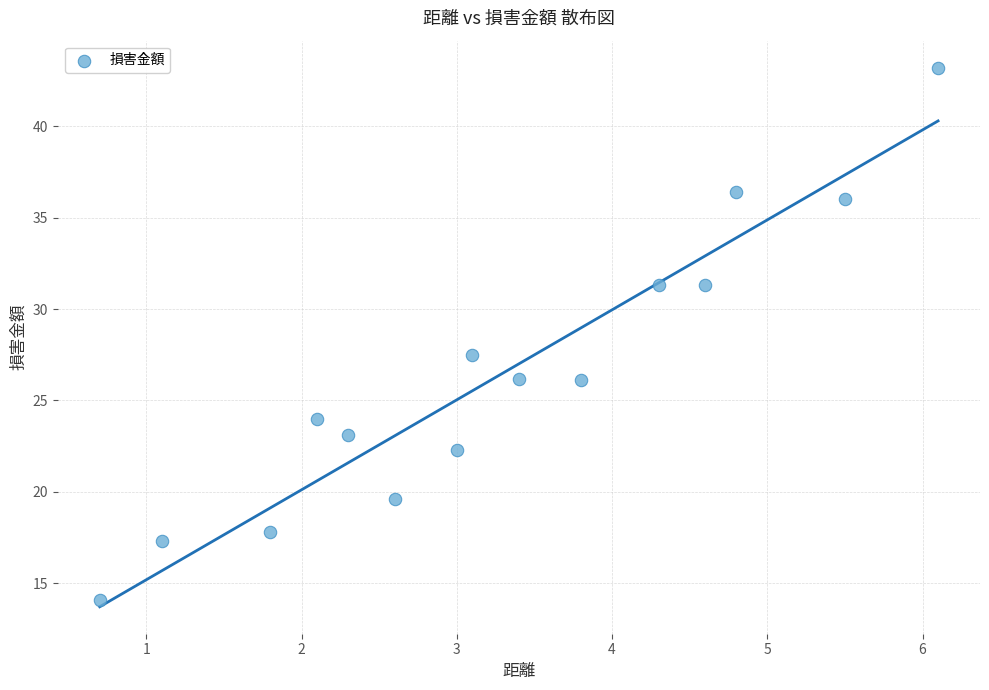

What Y value in the scatter plot is closest to 28?

27.5